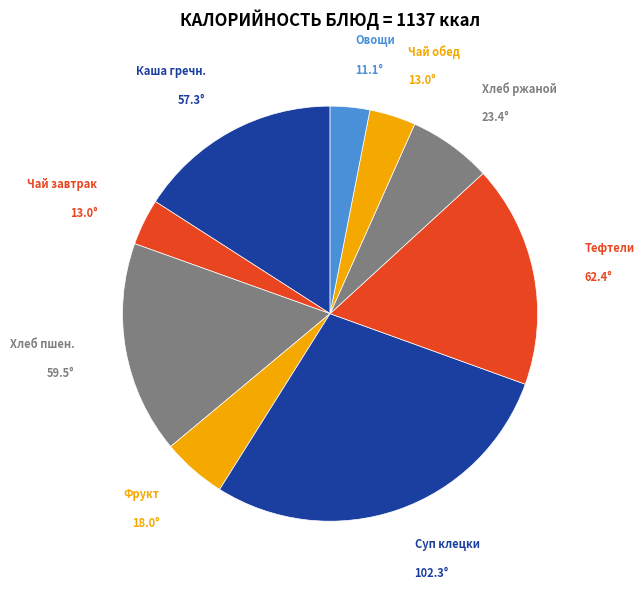

Is Хлеб пшен. the majority of the pie?

No